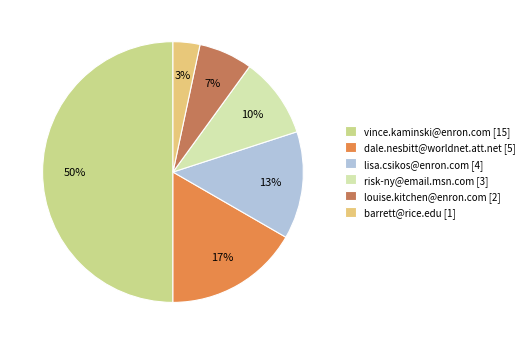

What percentage is the louise.kitchen@enron.com slice, to the nearest percent?

7%